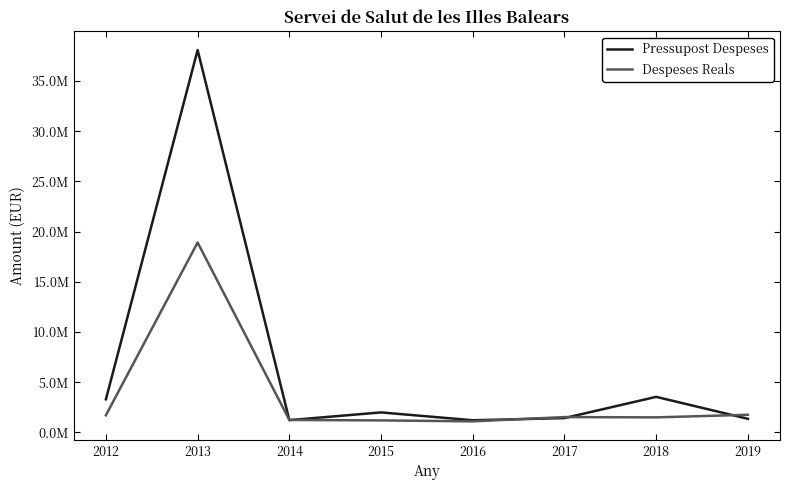

Is this an area chart (filled region under the line)?

No